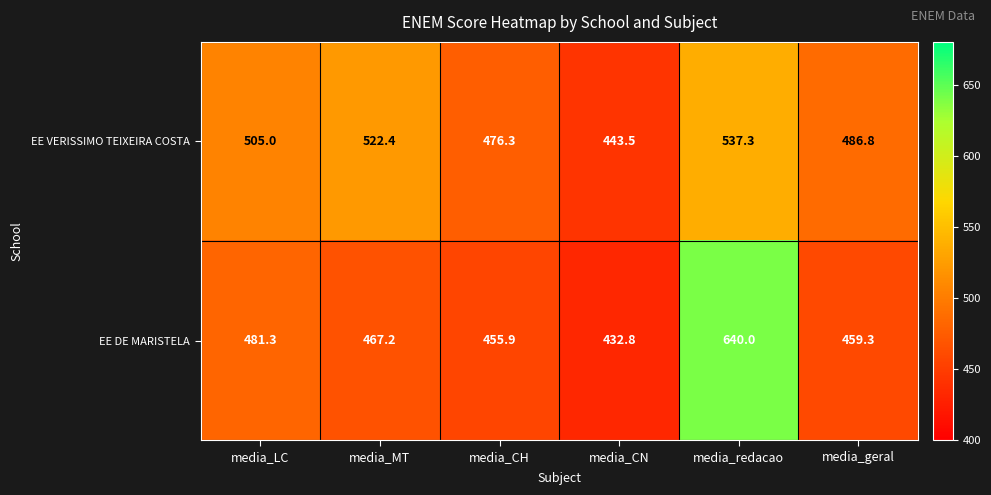

At which category is the sum across all series the highest?

media_redacao